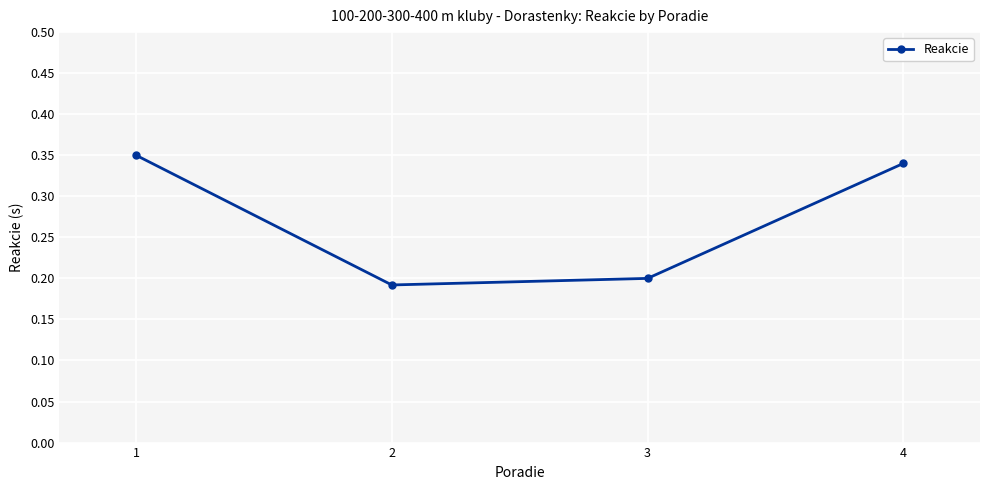

At which category does the chart reach its minimum across all series?

2